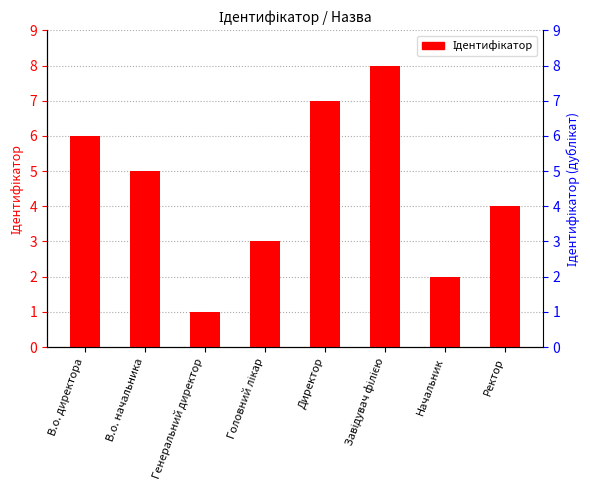

What is the sum of the values at В.о. директора and Завідувач філією?

14